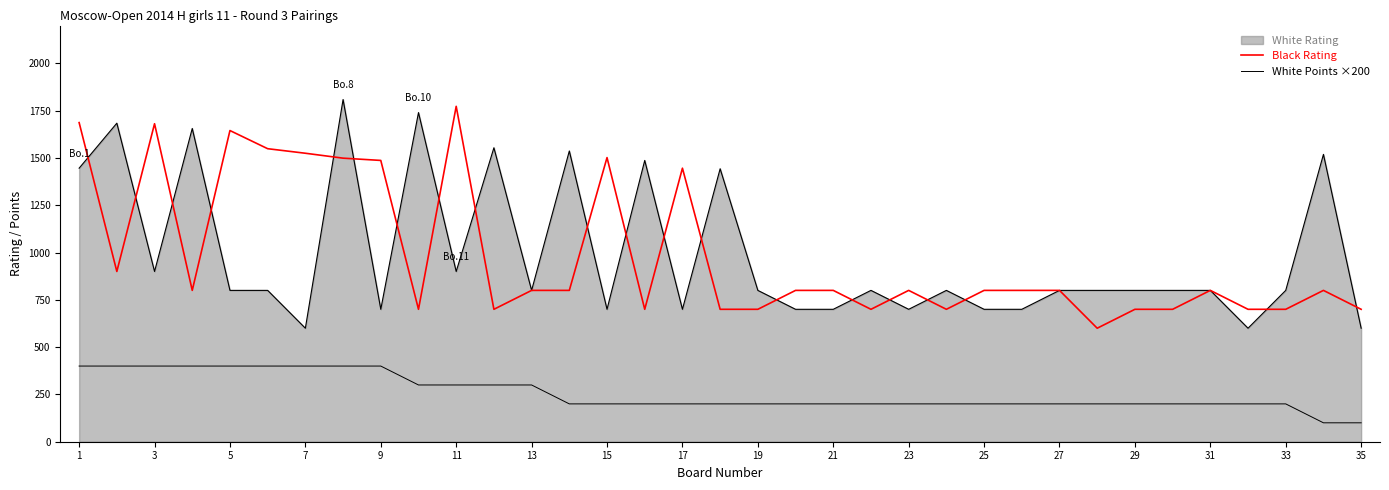

How many White Points ×200 values are between 200 and 400?

33